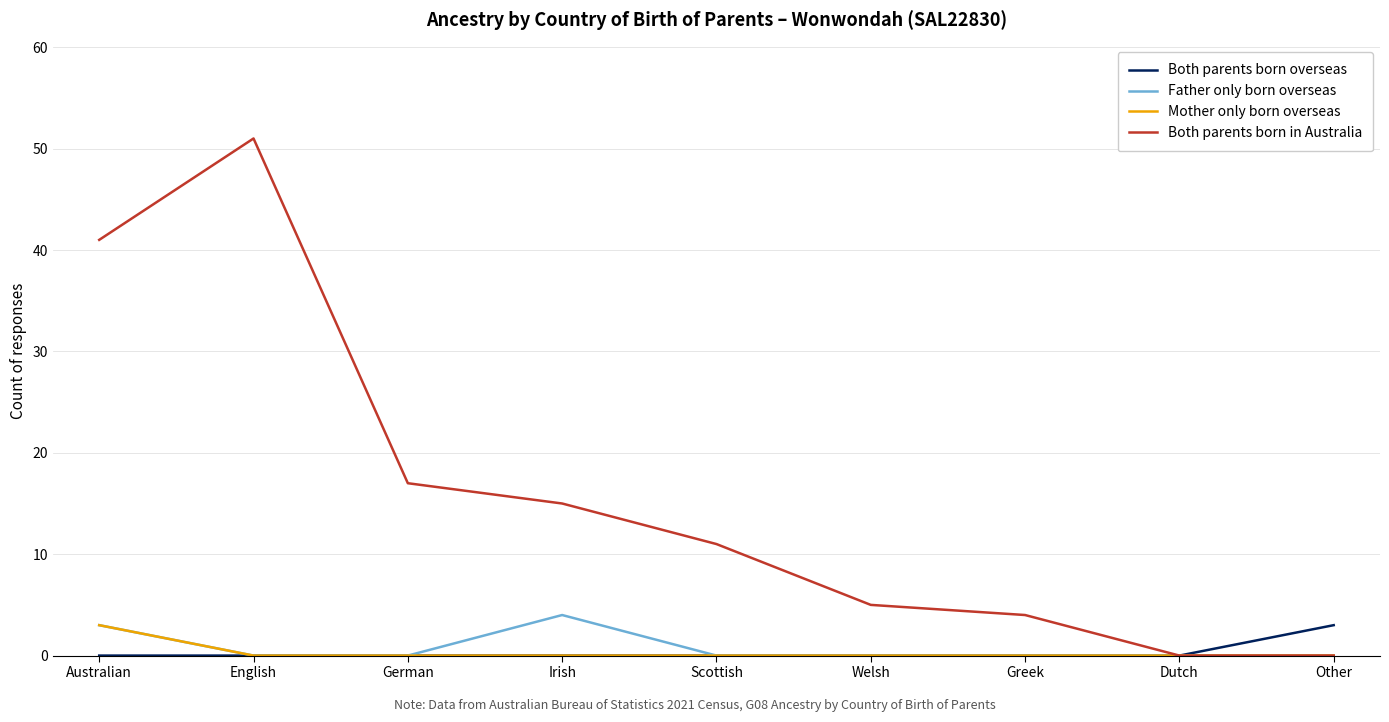

What position from the right is Welsh?

4